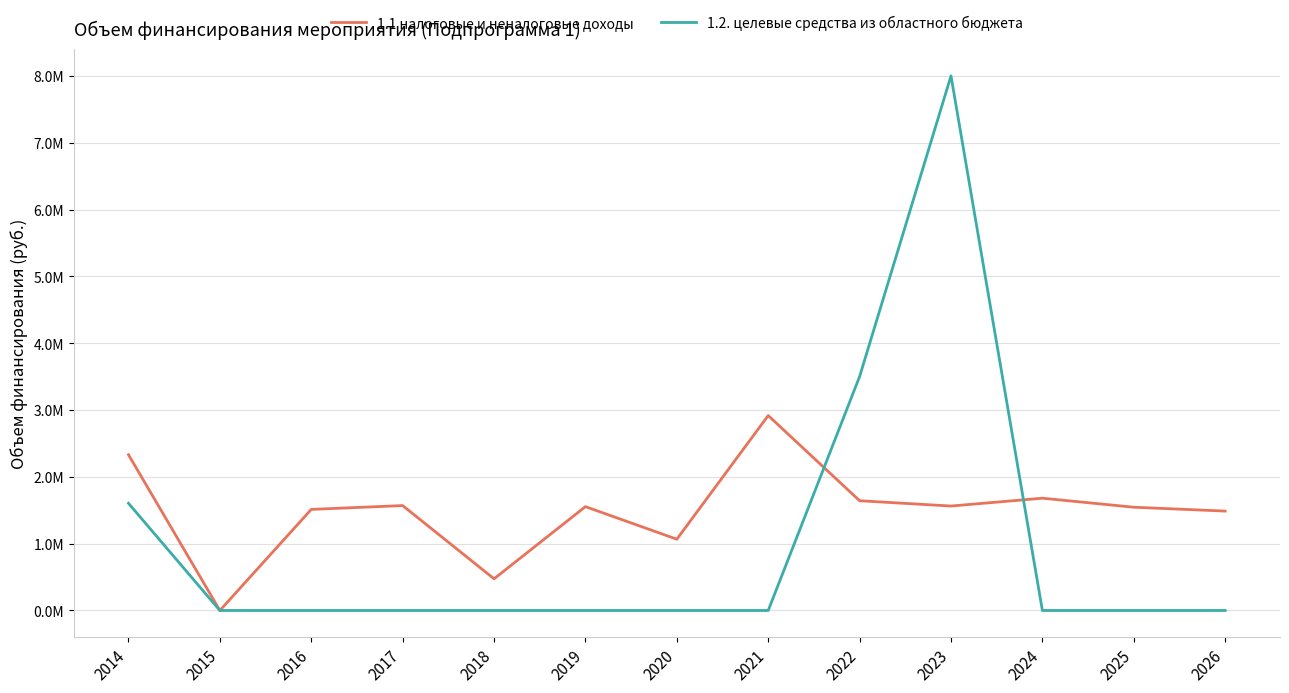

What are all the series names shown in the legend?

1.1 налоговые и неналоговые доходы, 1.2. целевые средства из областного бюджета